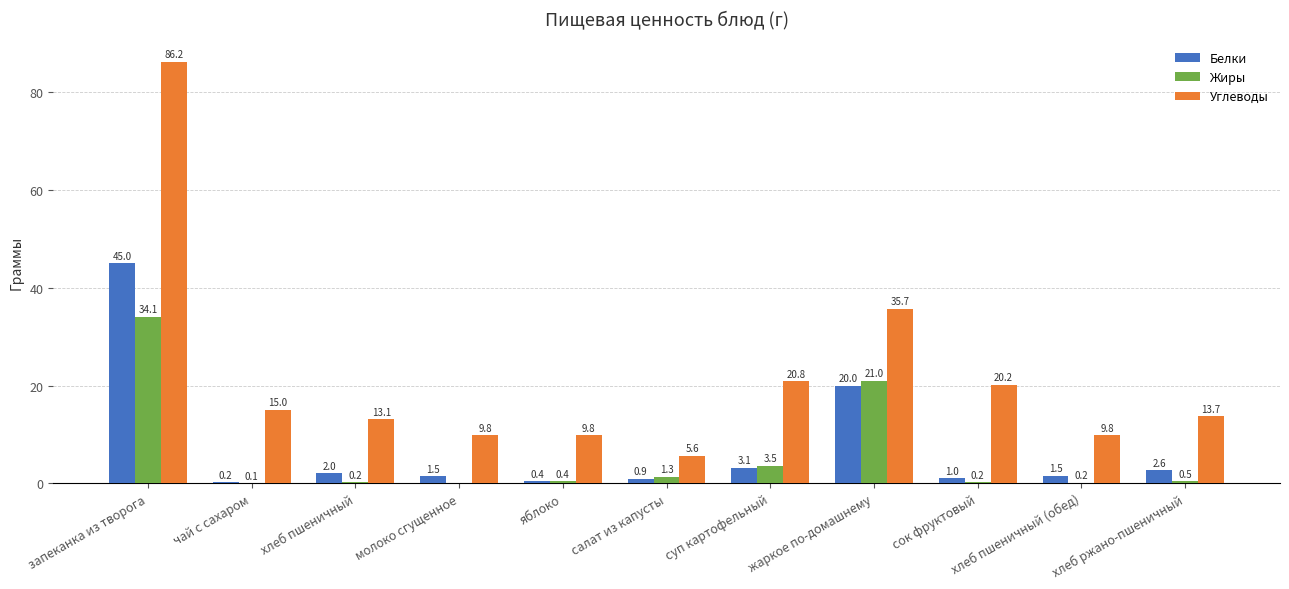

How many values in the Углеводы series exceed 13?

7